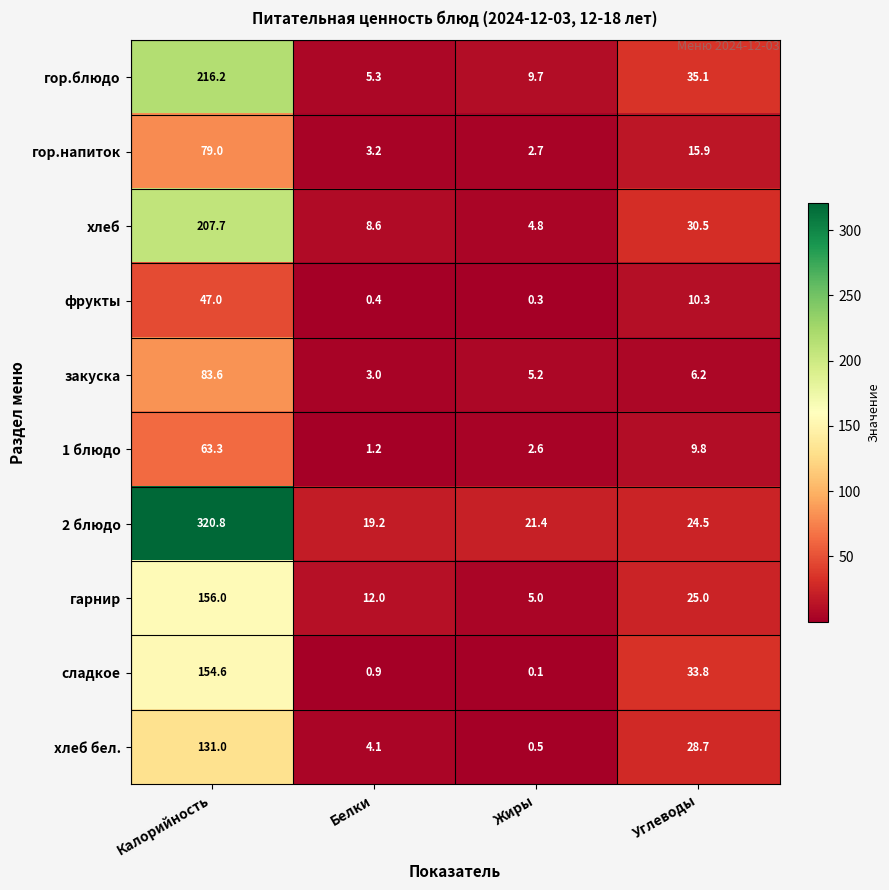

The value of гарнир at Калорийность is 255.8. True or false?

False